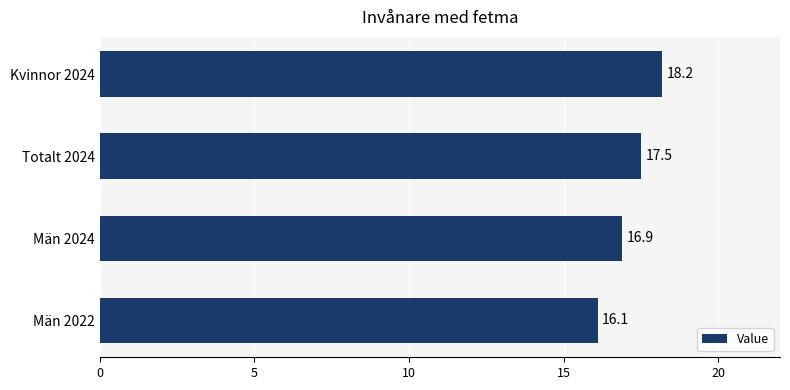

Are the bars grouped side by side (vs. stacked)?

No